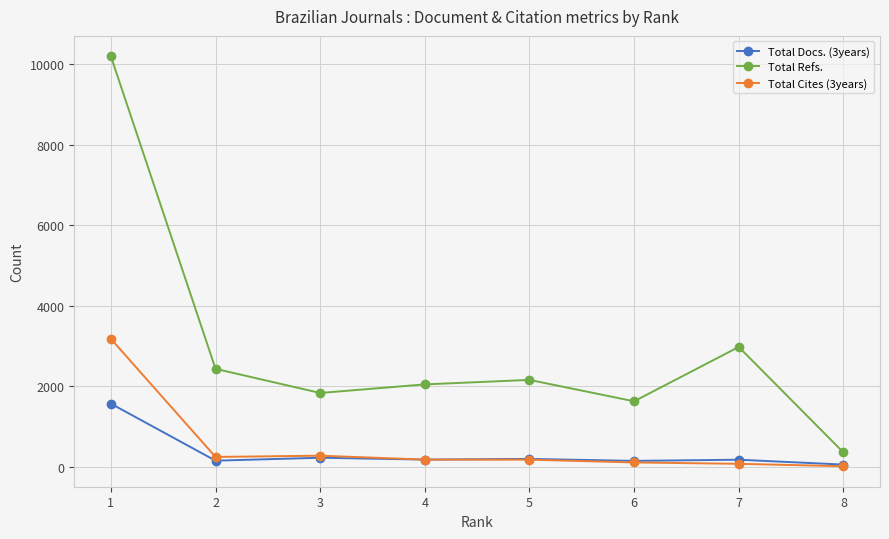

The value of Total Refs. at 2 is 3676. True or false?

False